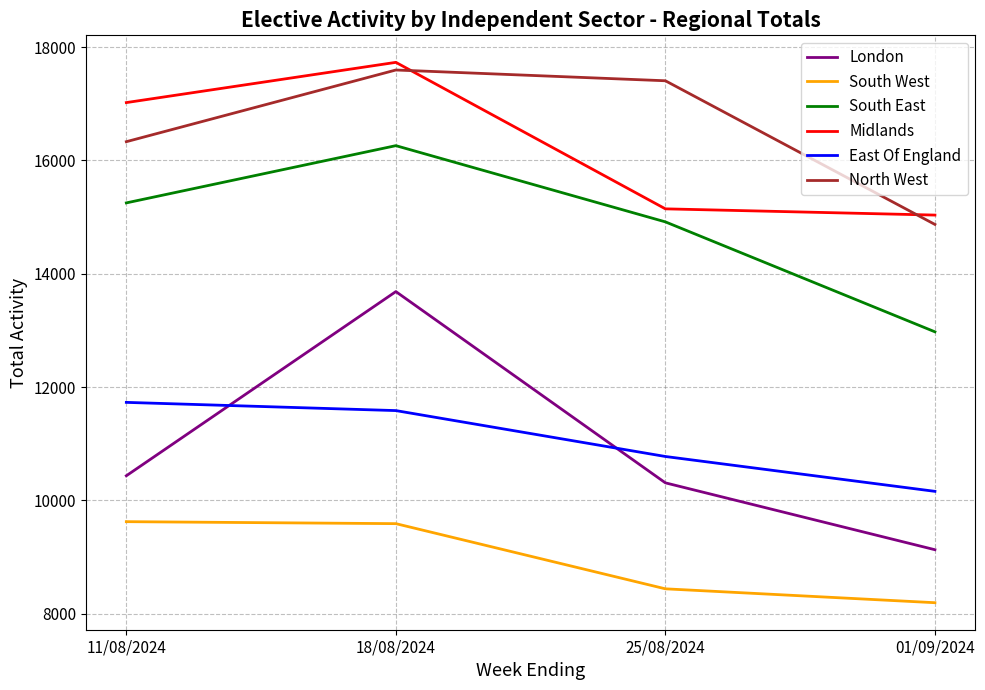

How many South East values are between 14915 and 16260?

3